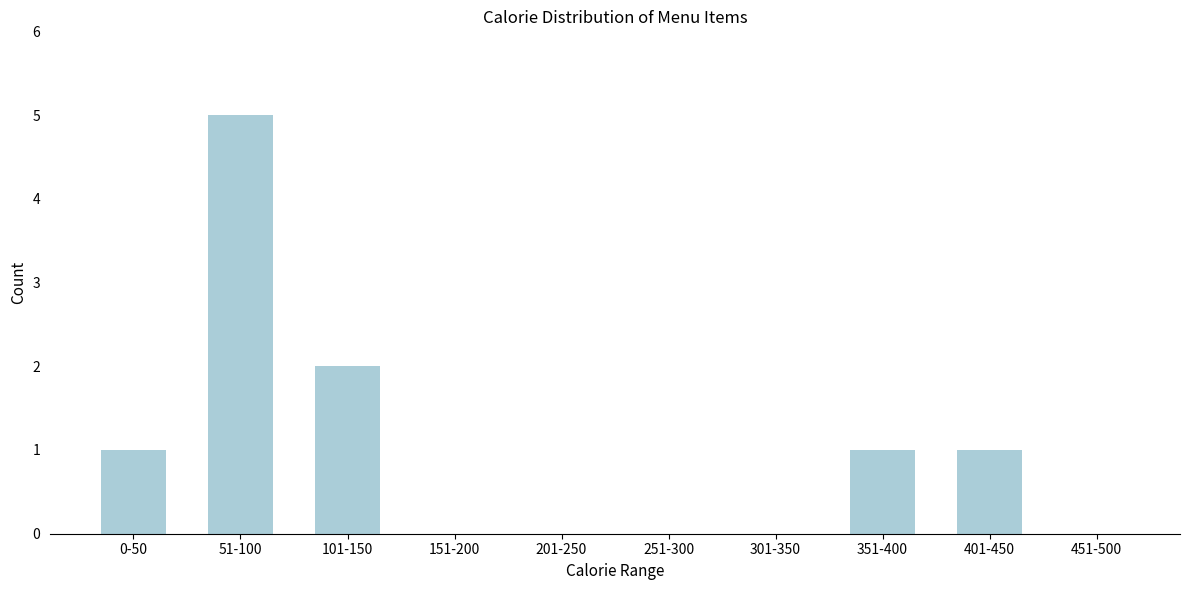

Reading left to right, what are all the values shown in this chart?

0-50=1	51-100=5	101-150=2	151-200=0	201-250=0	251-300=0	301-350=0	351-400=1	401-450=1	451-500=0